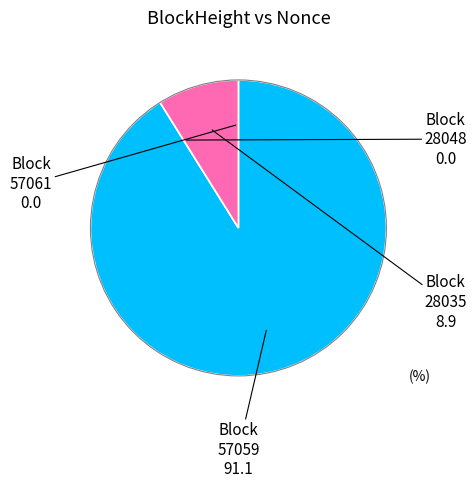

The 28035 slice represents 9% of the pie. True or false?

True